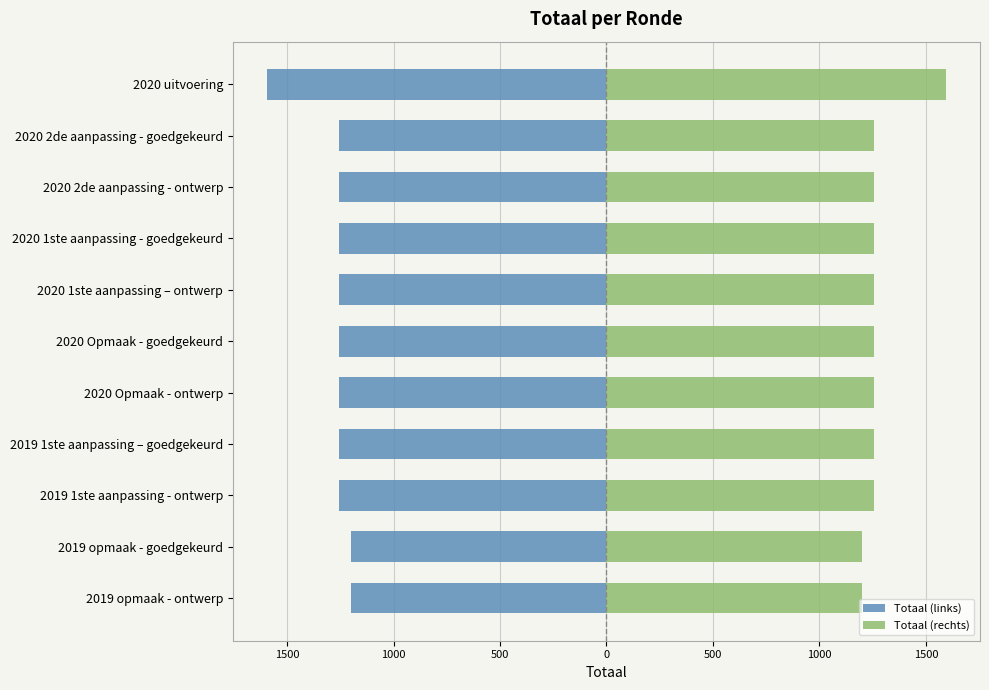

What is the smallest value displayed?

-1594.5